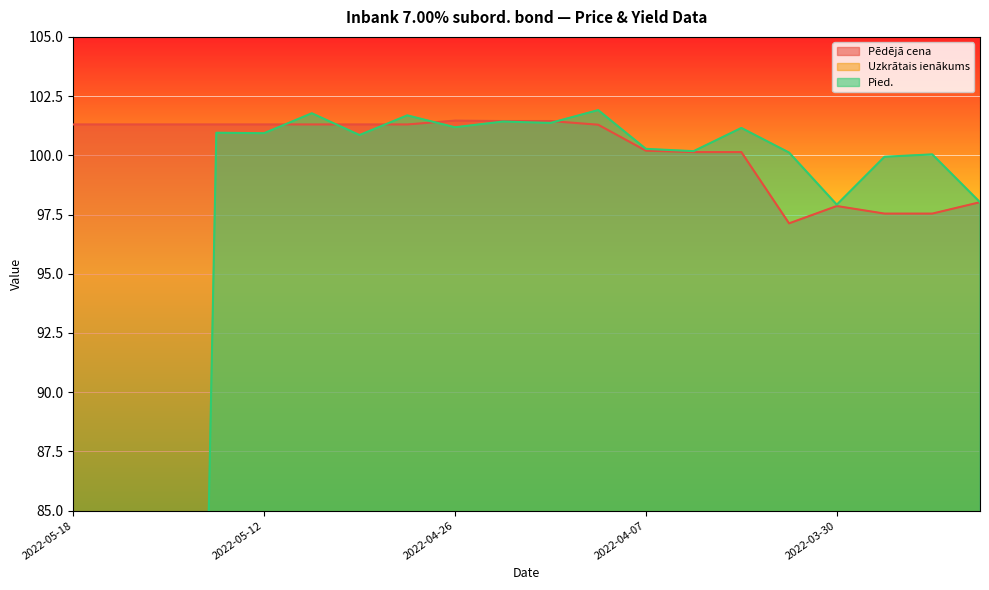

Between which two adjacent categories do Pied. and Uzkrātais ienākums first intersect?

2022-05-16 and 2022-05-13